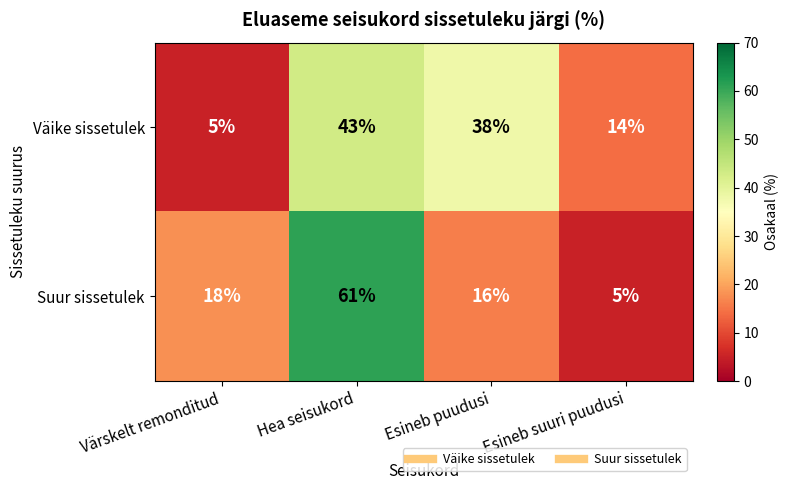

What is the average value of the Suur sissetulek series?

25